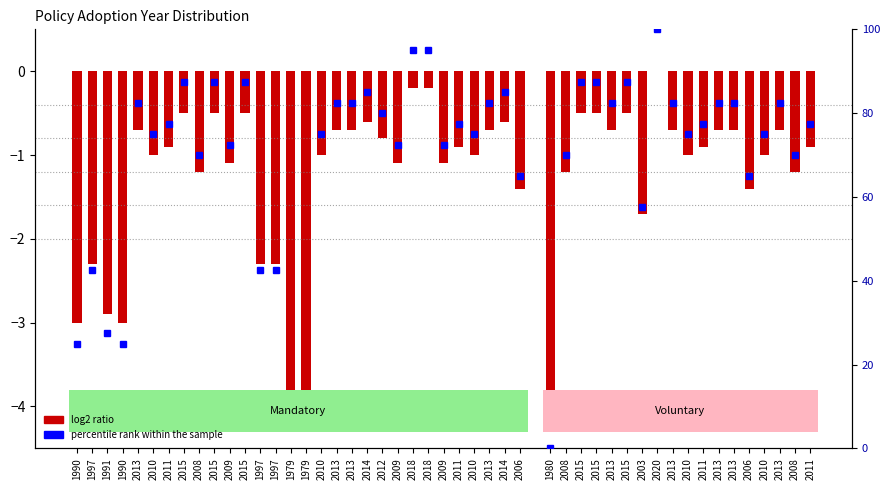

The value at 2013 is -1.1. True or false?

False